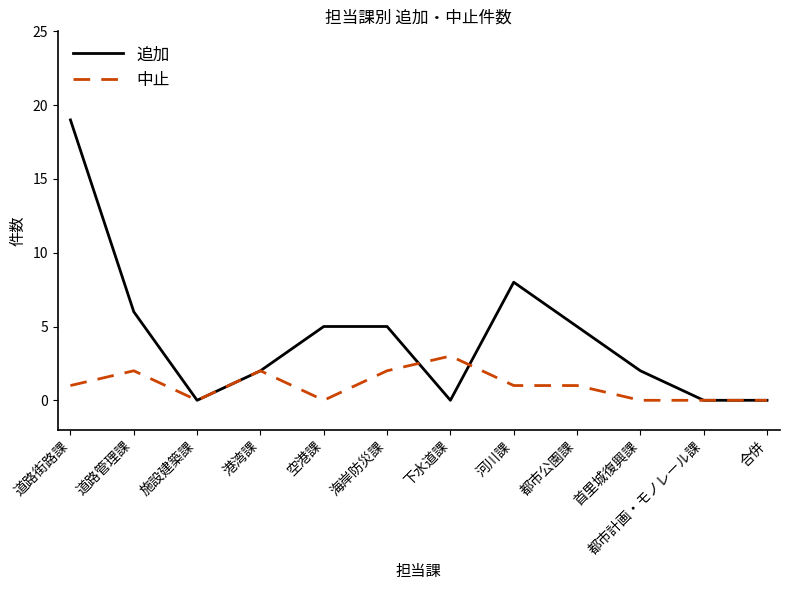

True or false: 追加 has a value of 0 at 施設建築課.

True